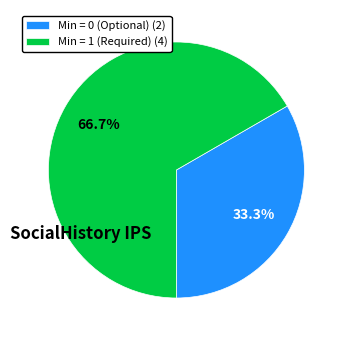

Combined, do Min = 1 (Required) (4) and Min = 0 (Optional) (2) account for over 50%?

Yes